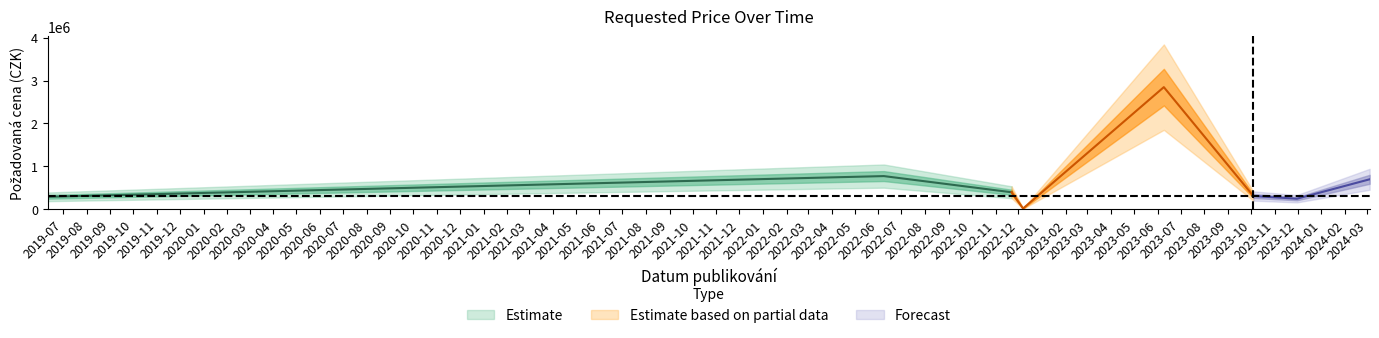

What is the sum of the values at 2023-11-30 and 2022-12-07?

261881